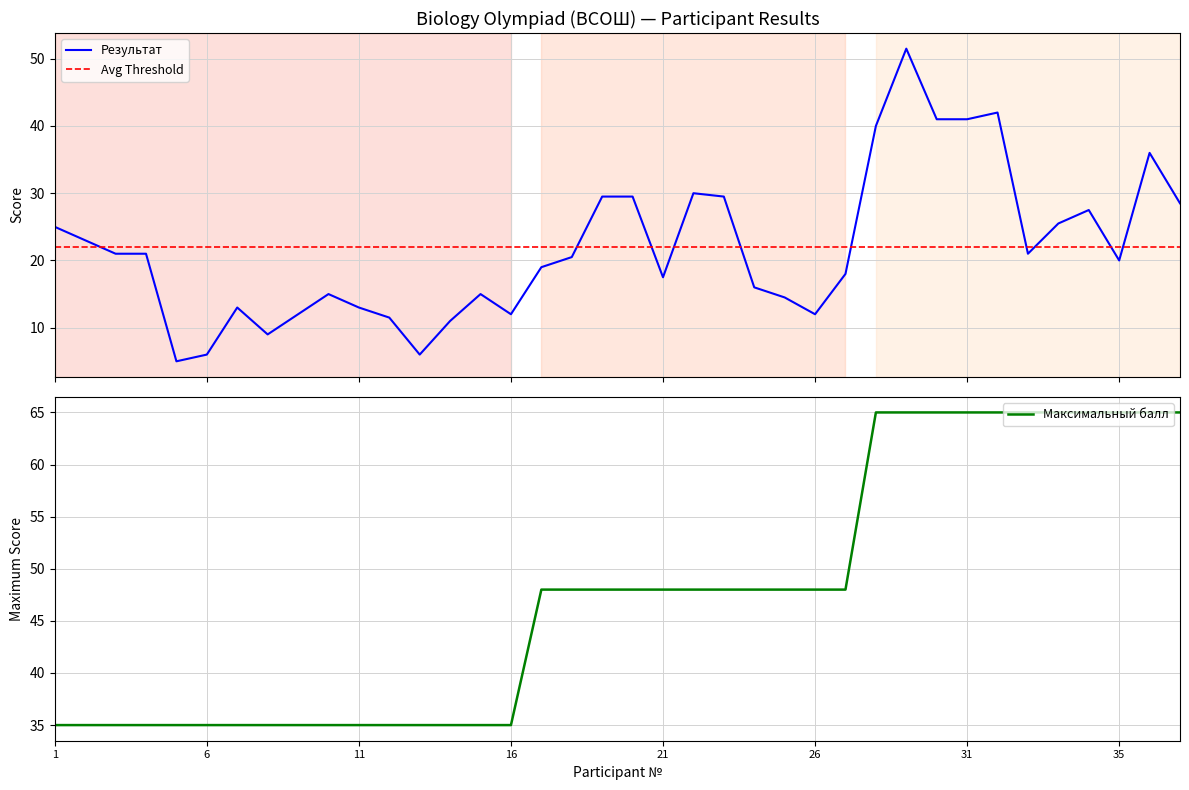

Reading left to right, list all the values displayed in this chart.

Результат: 25.0	23.0	21.0	21.0	5.0	6.0	13.0	9.0	12.0	15.0	13.0	11.5	6.0	11.0	15.0	12.0	19.0	20.5	29.5	29.5	17.5	30.0	29.5	16.0	14.5	12.0	18.0	40.0	51.5	41.0	41.0	42.0	21.0	25.5	27.5	20.0	36.0	28.5
Максимальный балл: 35.0	35.0	35.0	35.0	35.0	35.0	35.0	35.0	35.0	35.0	35.0	35.0	35.0	35.0	35.0	35.0	48.0	48.0	48.0	48.0	48.0	48.0	48.0	48.0	48.0	48.0	48.0	65.0	65.0	65.0	65.0	65.0	65.0	65.0	65.0	65.0	65.0	65.0